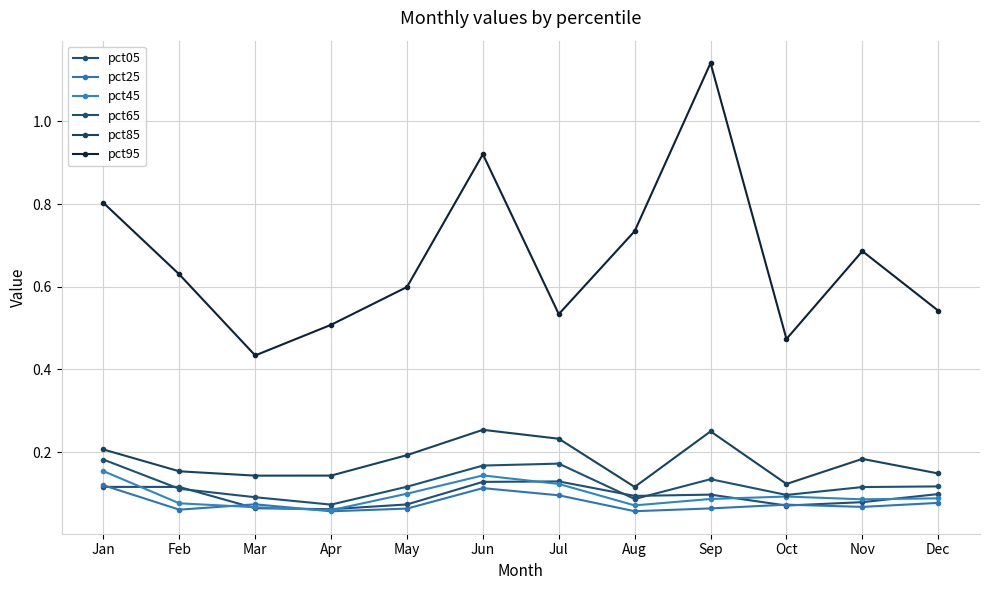

Is this an area chart (filled region under the line)?

No